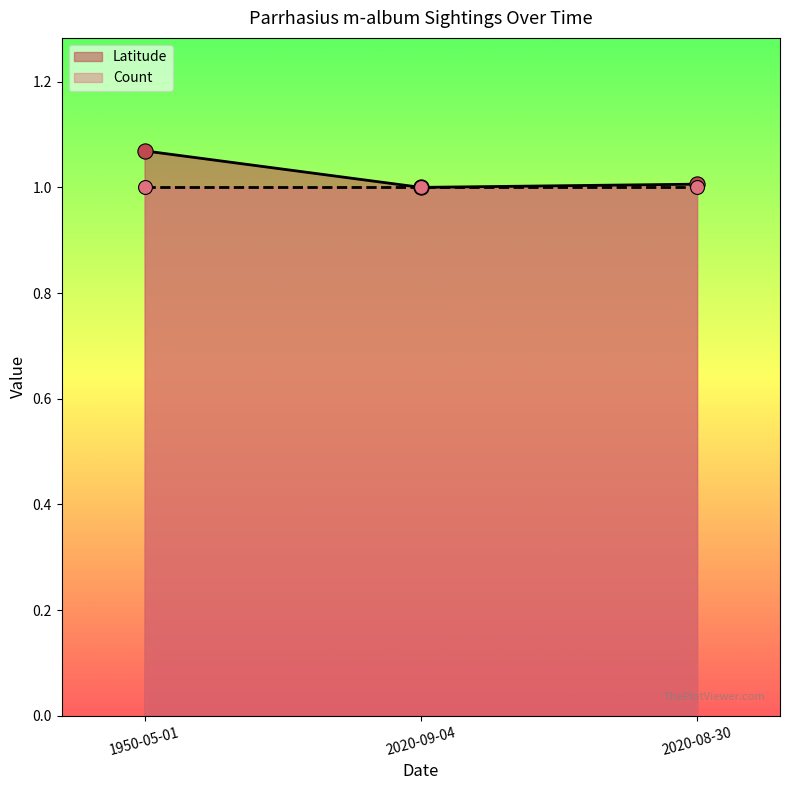

Between 2020-08-30 and 1950-05-01, which is larger?

1950-05-01